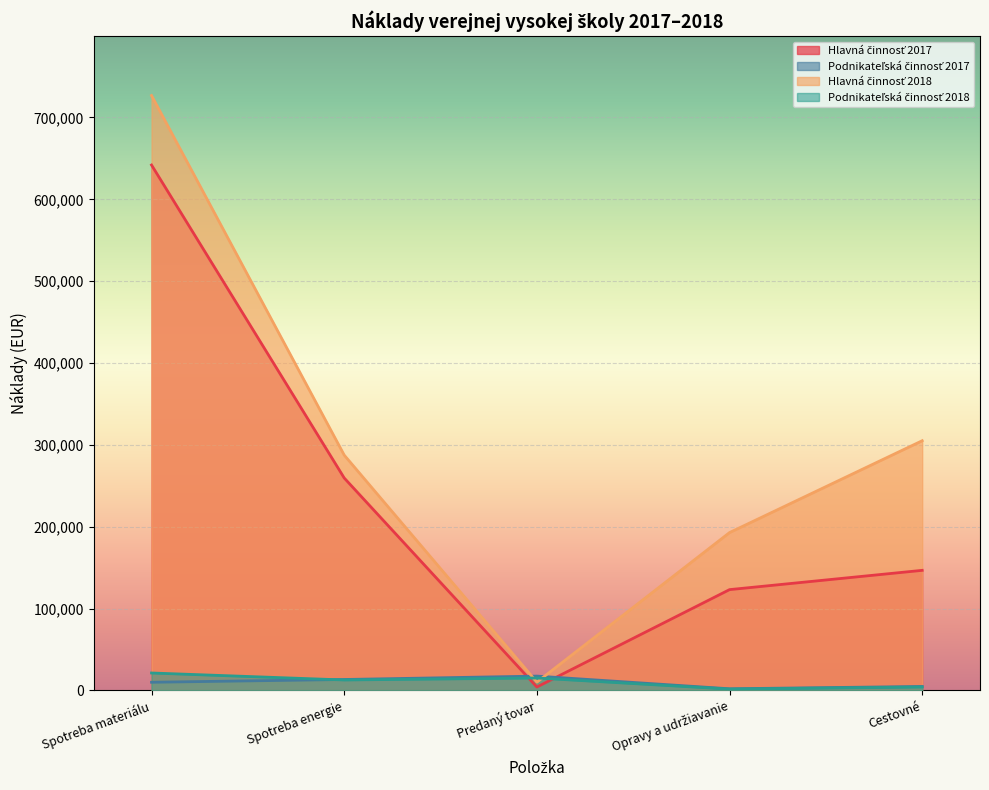

Reading right to left, what are all the values shown in this chart?

Hlavná činnosť 2017: Cestovné=146733.3	Opravy a udržiavanie=123174.3	Predaný tovar=4177.1	Spotreba energie=259558.7	Spotreba materiálu=641919.4
Podnikateľská činnosť 2017: Cestovné=4879.4	Opravy a udržiavanie=2033.3	Predaný tovar=17519.9	Spotreba energie=13382.7	Spotreba materiálu=9987.5
Hlavná činnosť 2018: Cestovné=305075.6	Opravy a udržiavanie=192861.0	Predaný tovar=10129.0	Spotreba energie=287522.6	Spotreba materiálu=726823.8
Podnikateľská činnosť 2018: Cestovné=4184.4	Opravy a udržiavanie=1658.2	Predaný tovar=15193.6	Spotreba energie=12800.4	Spotreba materiálu=21331.8